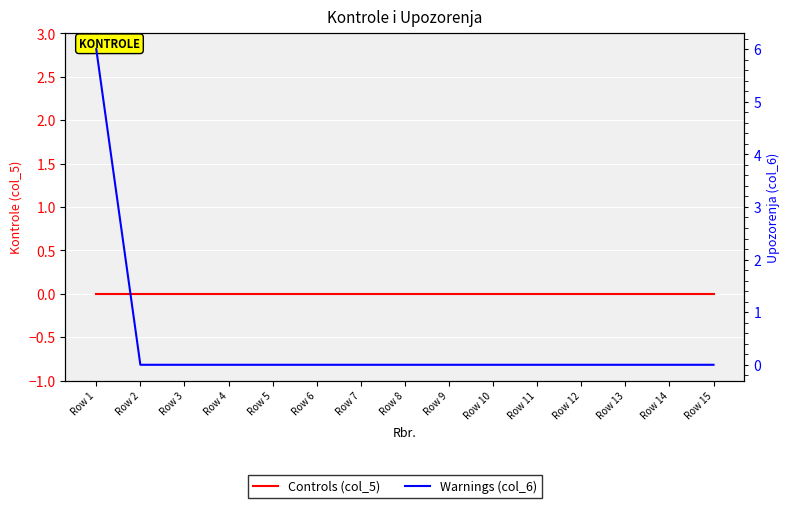

Which category has the highest value in the Controls (col_5) series?

Row 1